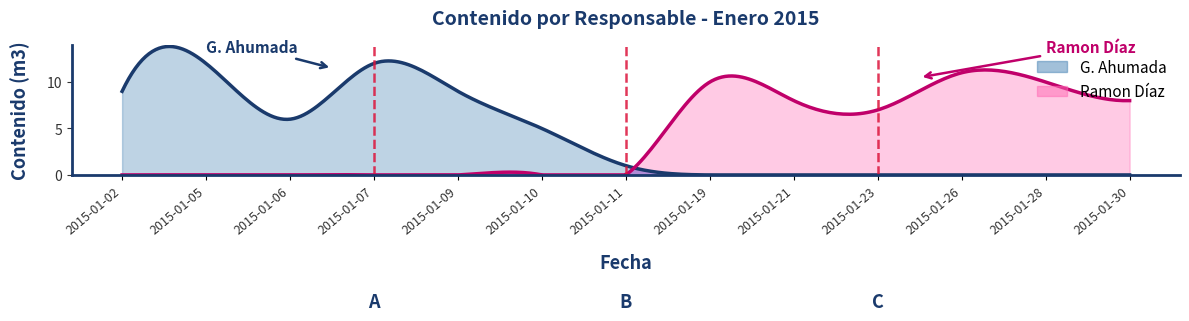

Where do G. Ahumada and Ramon Díaz first cross each other?

2015-01-11 and 2015-01-19